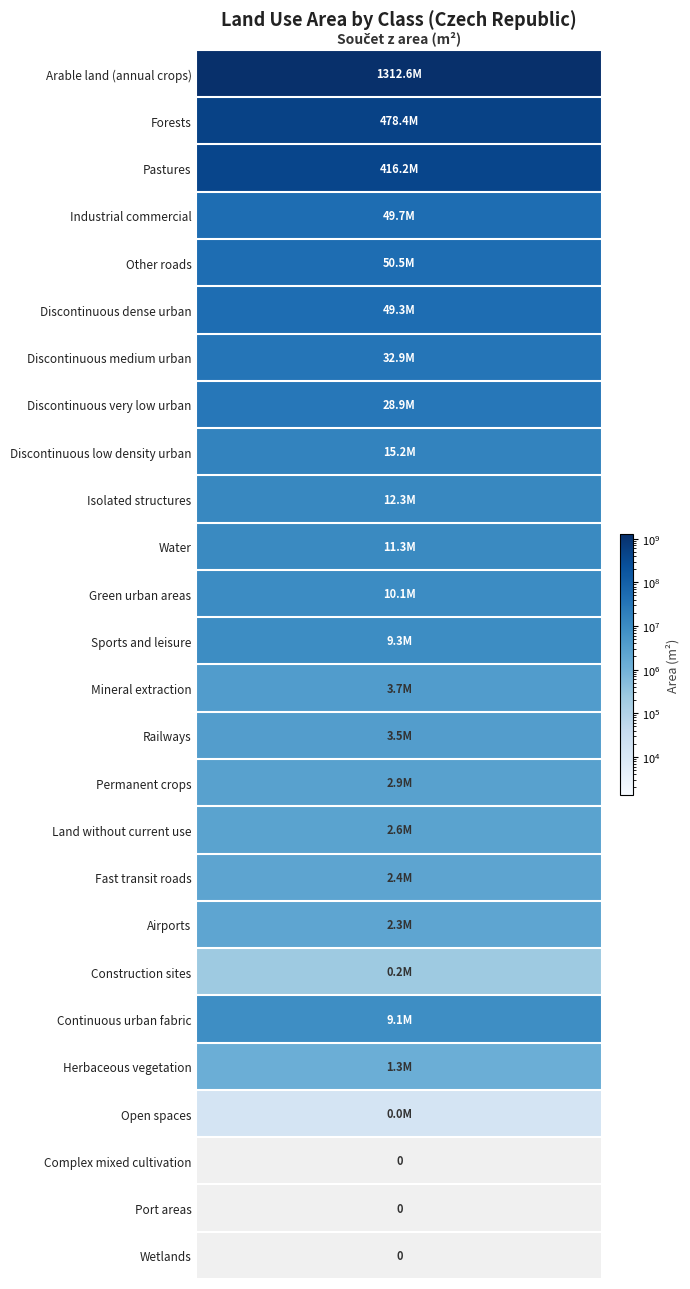

The value at Continuous urban fabric is 9074549.5. True or false?

True